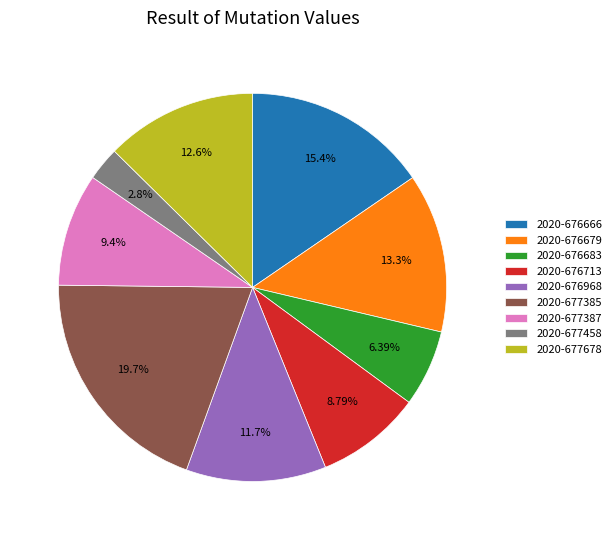

Which category has the biggest portion of the pie?

2020-677385